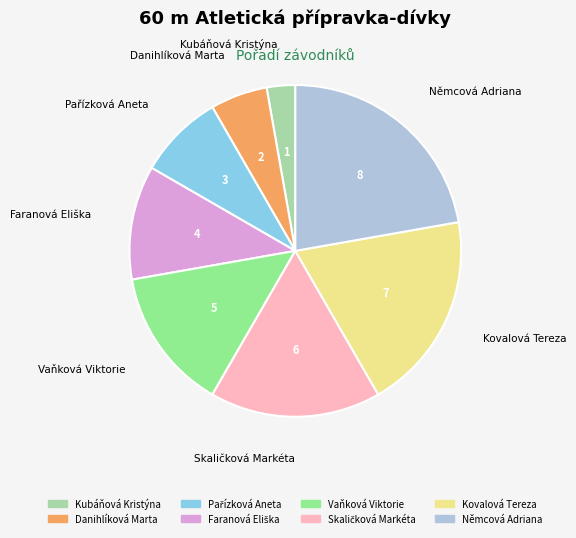

What is the ratio of the value at Kubáňová Kristýna to the value at Danihlíková Marta?

0.5